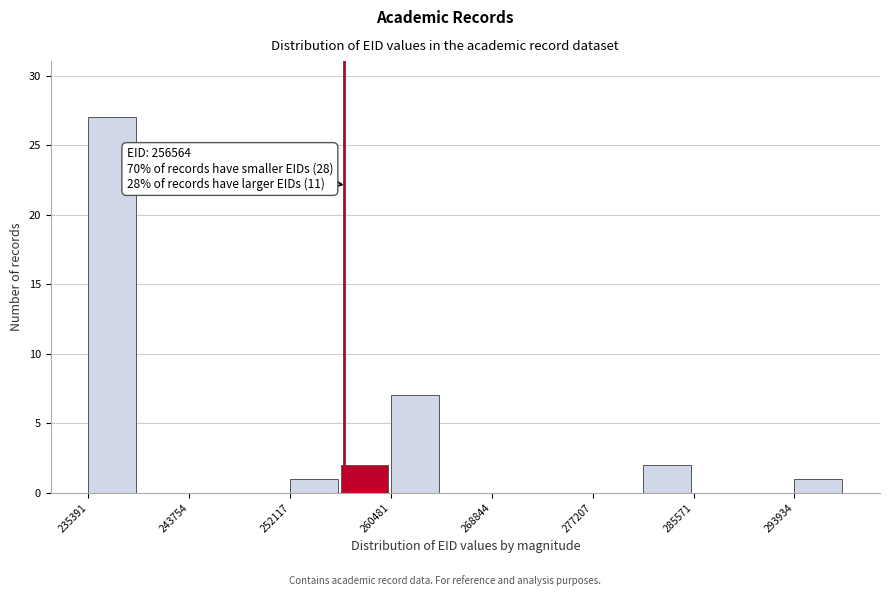

Which range on the x-axis has the tallest bar?

235000 to 240000